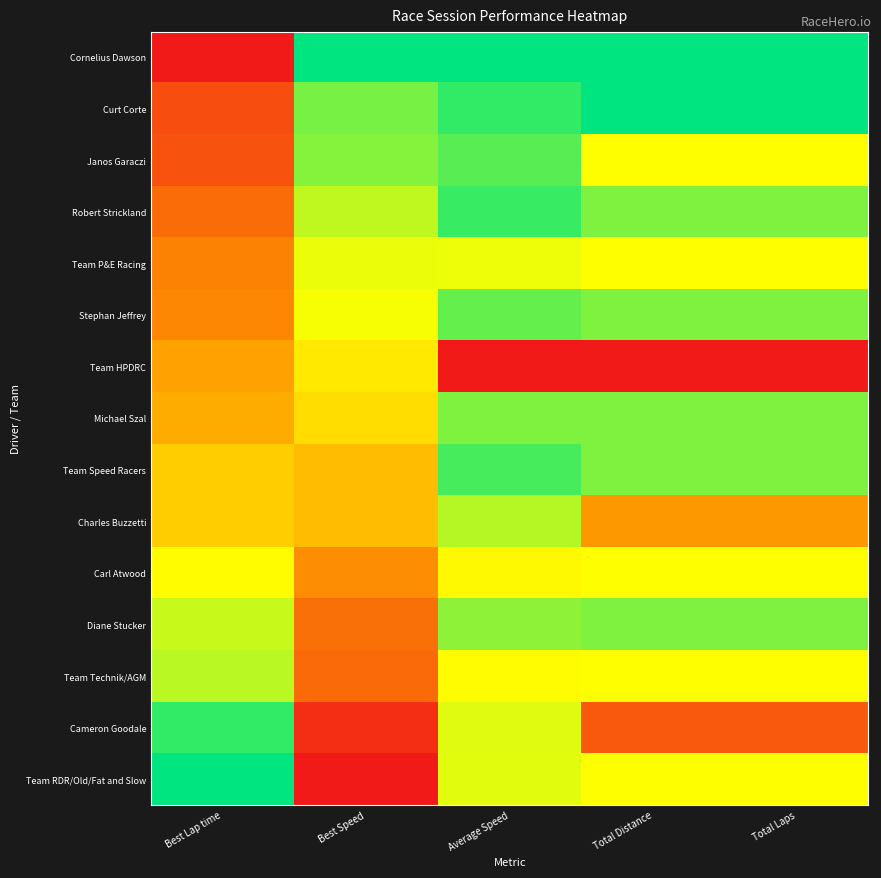

Which series has the largest range (max minus min)?

Cornelius Dawson